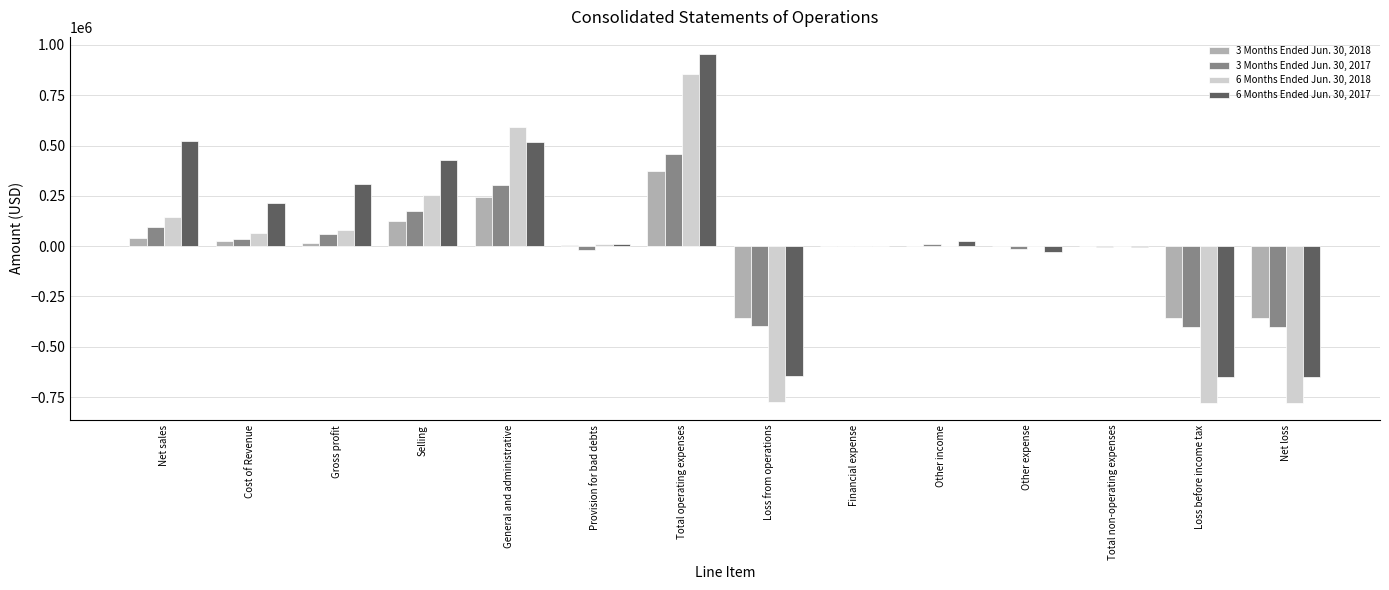

What is the sum of the 3 Months Ended Jun. 30, 2017 values at Net sales and Loss from operations?

-304430